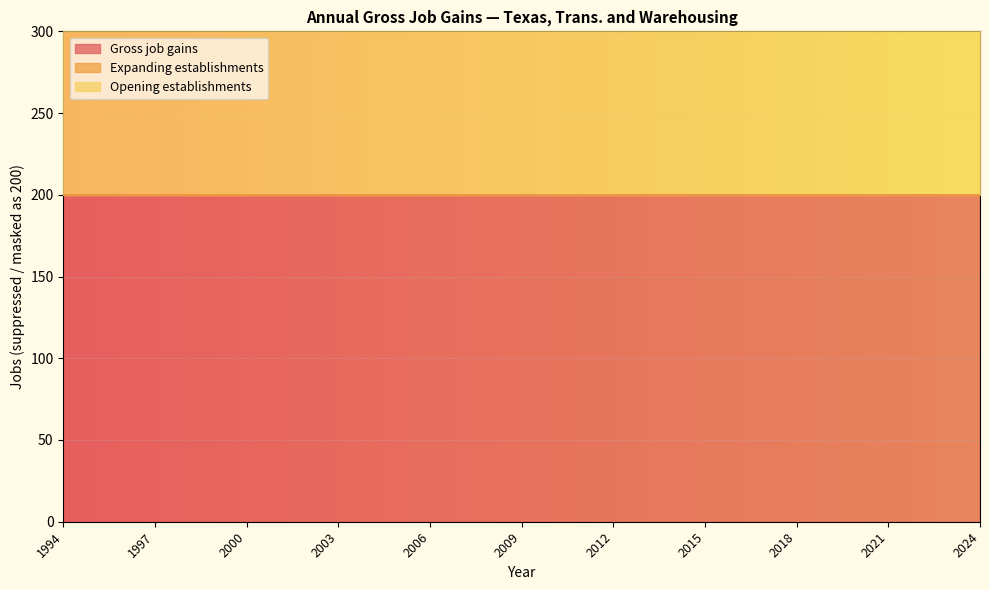

Which has a higher value, 2023 or 2017?

2023